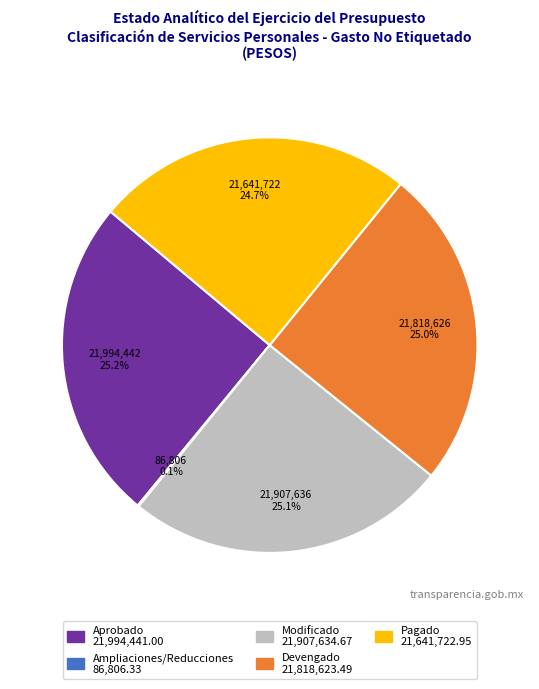

What percentage do Pagado and Modificado together represent?

49.8%